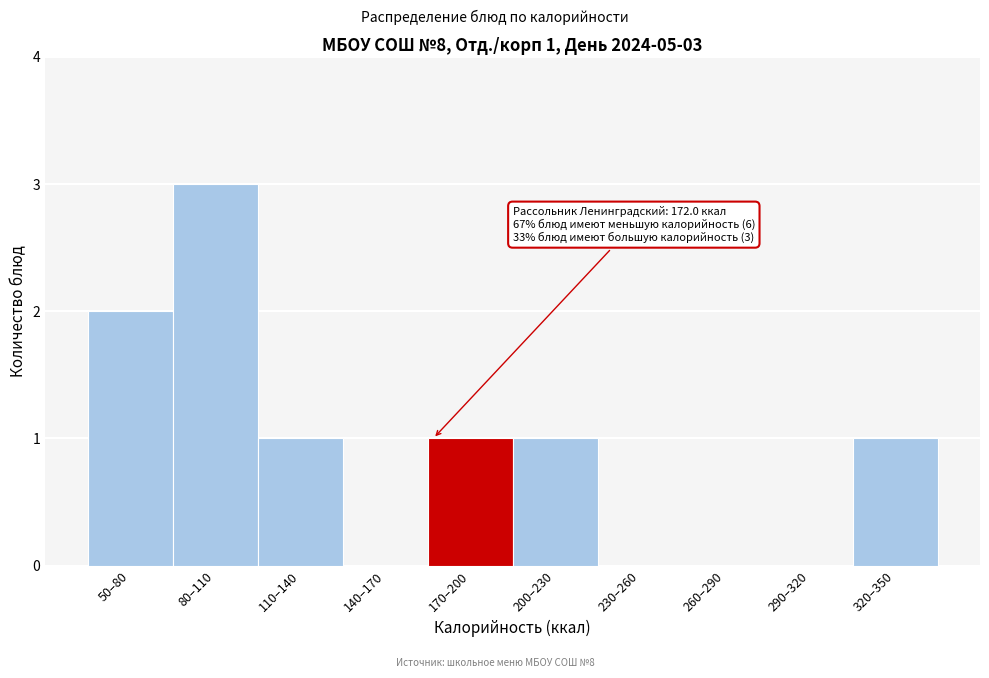

Reading left to right, what are all the values shown in this chart?

50–80=2	80–110=3	110–140=1	140–170=0	170–200=1	200–230=1	230–260=0	260–290=0	290–320=0	320–350=1